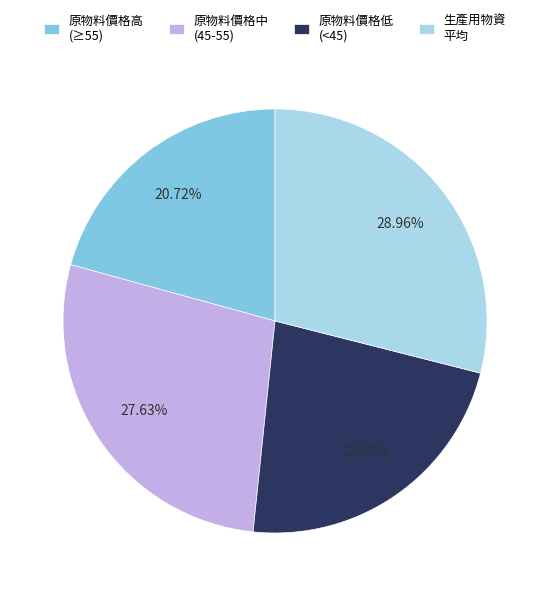

To the nearest percent, what is the average slice percentage?

25%